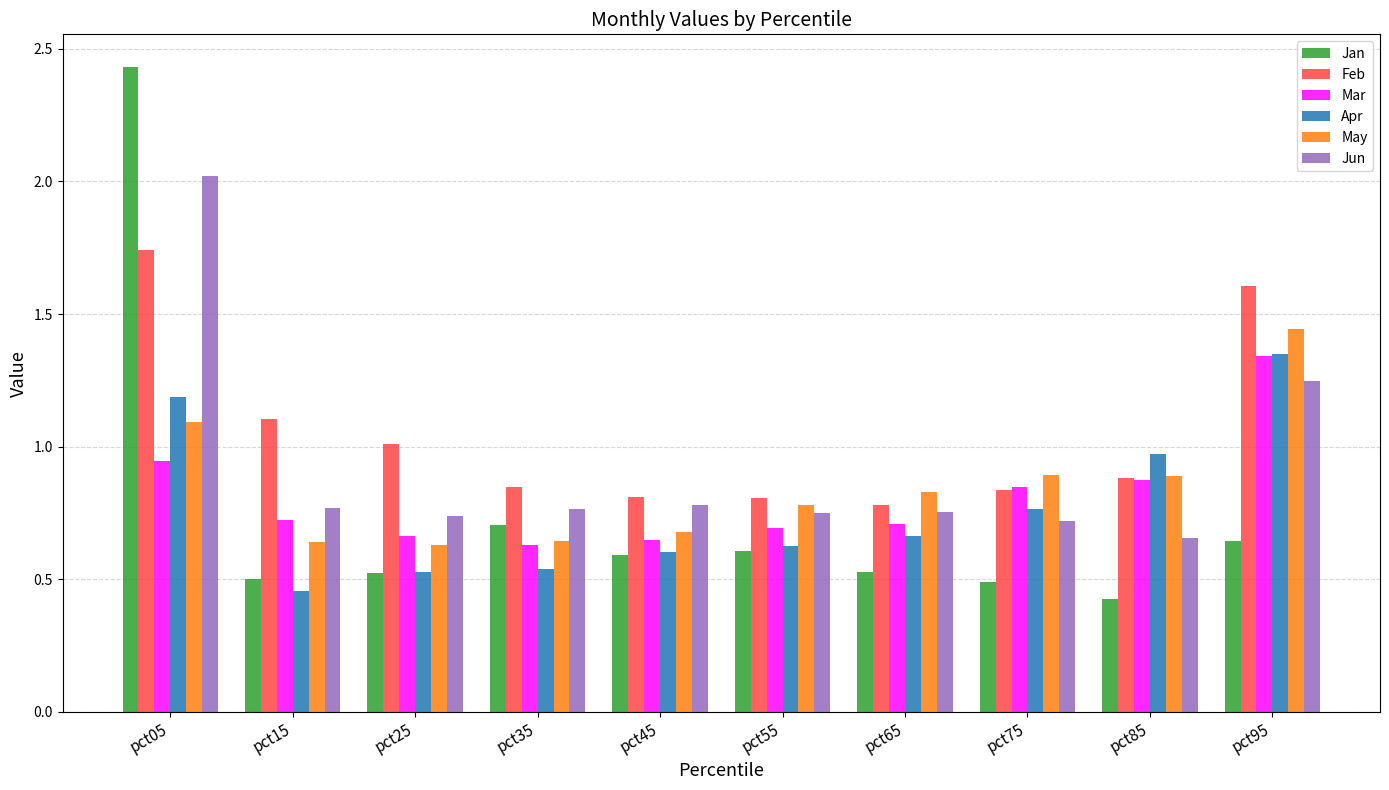

What is the sum of all Jun values?

9.2